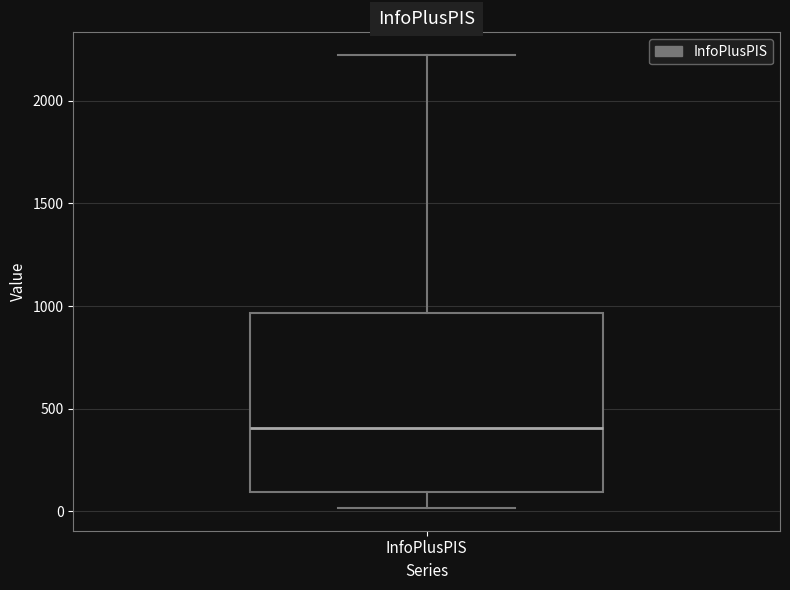

Where does the median line of the box for InfoPlusPIS sit on the y-axis? The values are not printed on the chart, so give them approximately, as read against the axis.

400